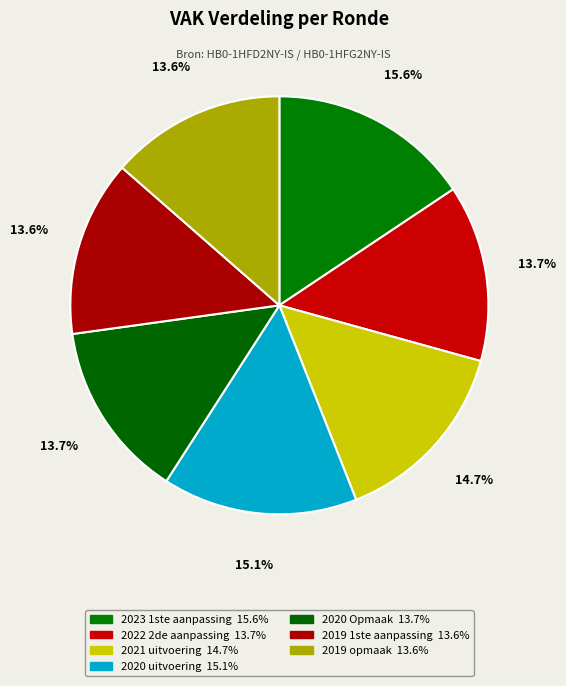

Which slice is the smallest?

2019 opmaak